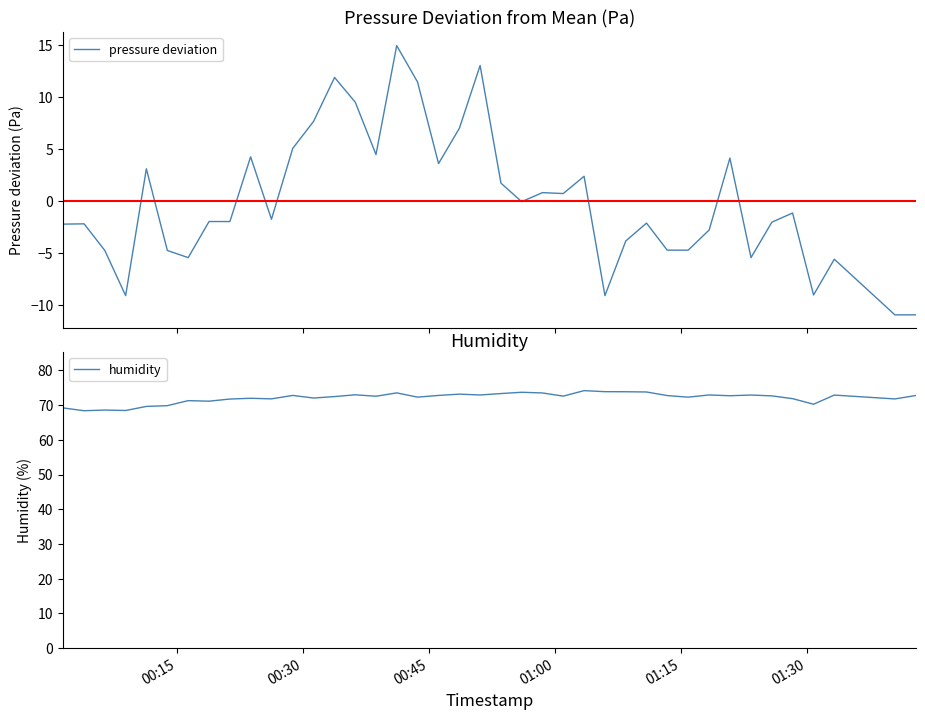

What is the lowest value of the humidity series?

68.4